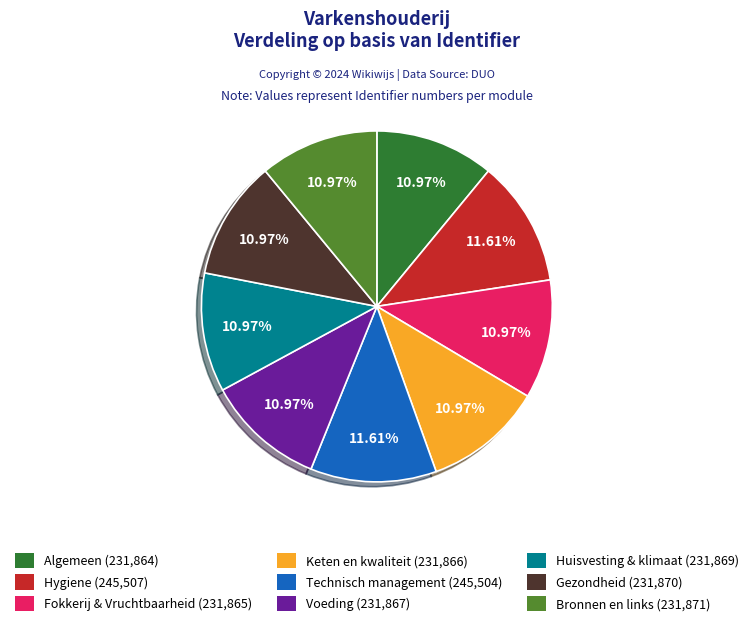

Is the sum of Hygiene and Huisvesting & klimaat greater than half?

No